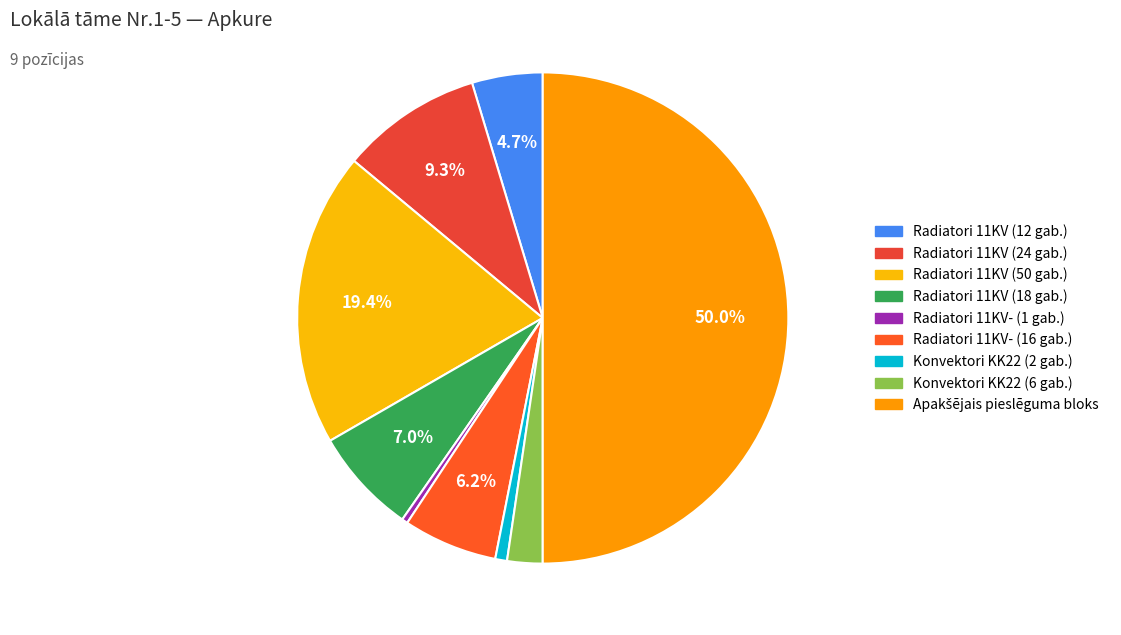

Does Radiatori 11KV (24 gab.) account for over 50% of the chart?

No